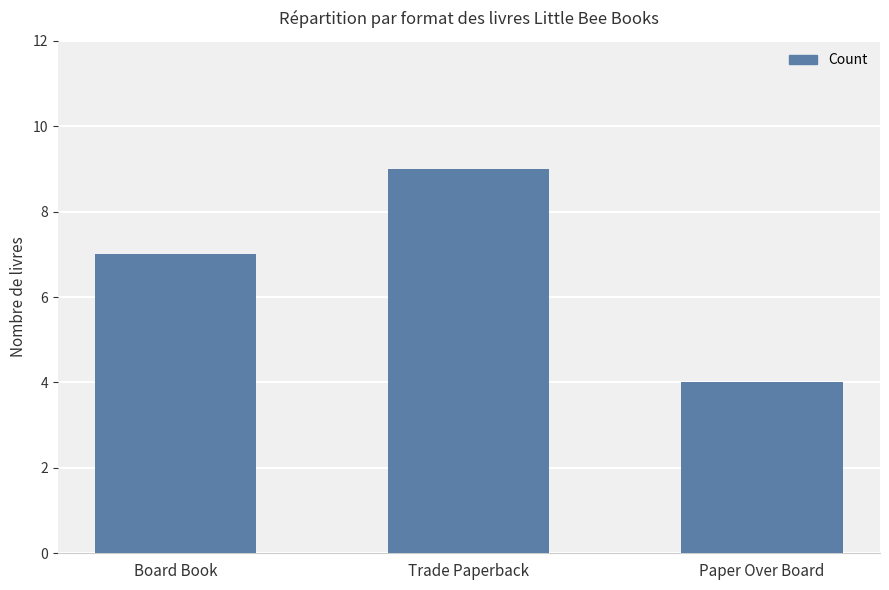

Count the number of categories in the chart.

3